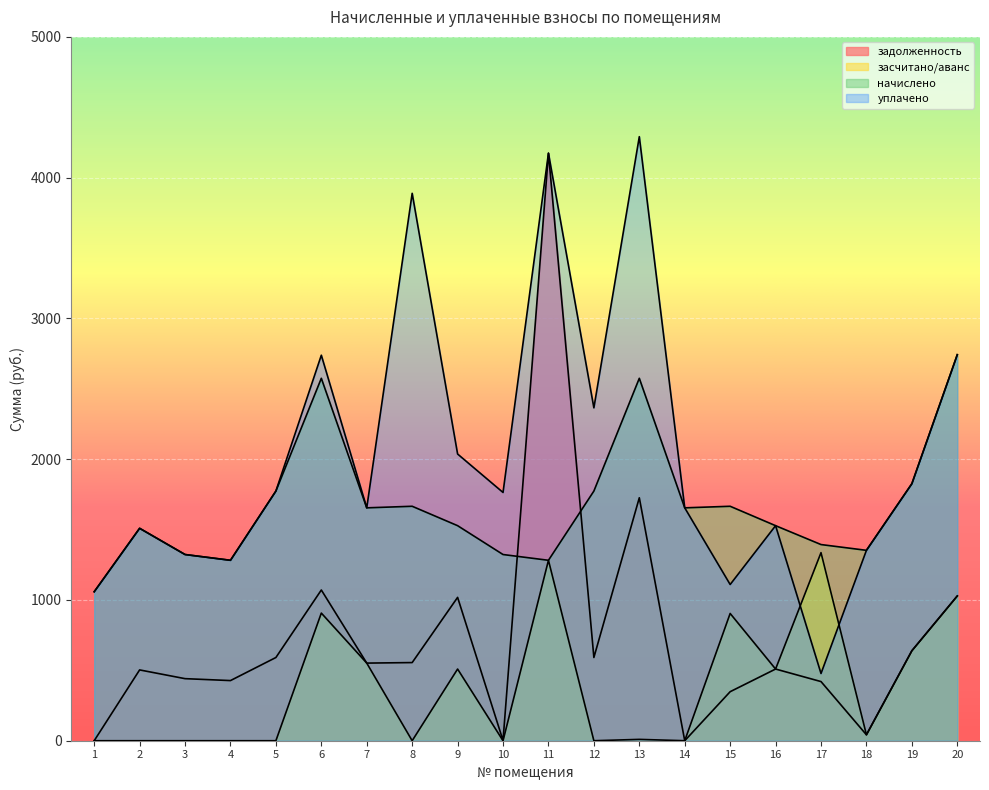

The value of уплачено at 1 is 1058.2. True or false?

True